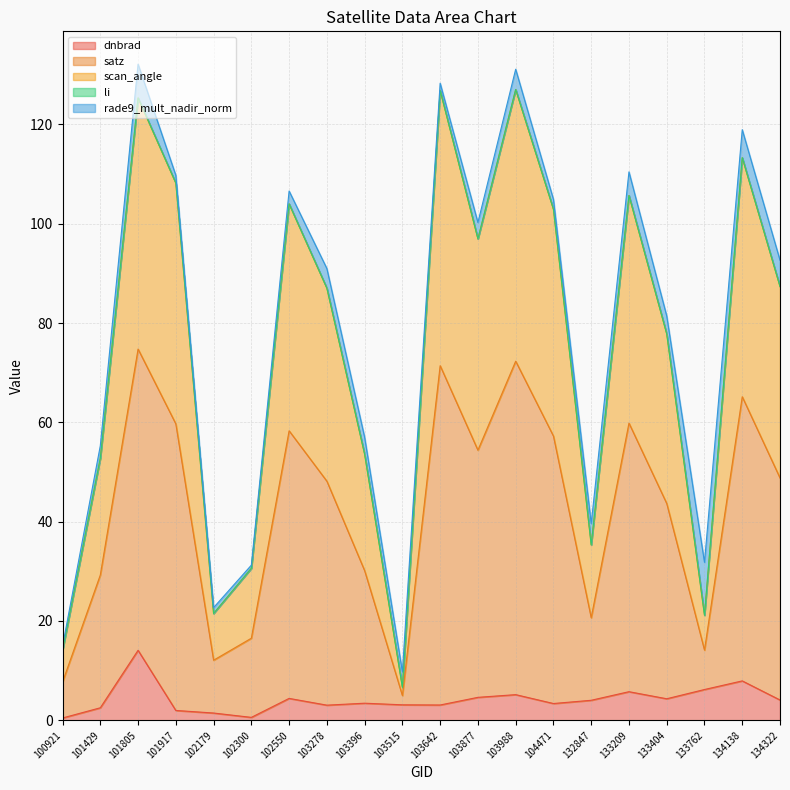

True or false: dnbrad has a value of 4.1 at 134322.

True